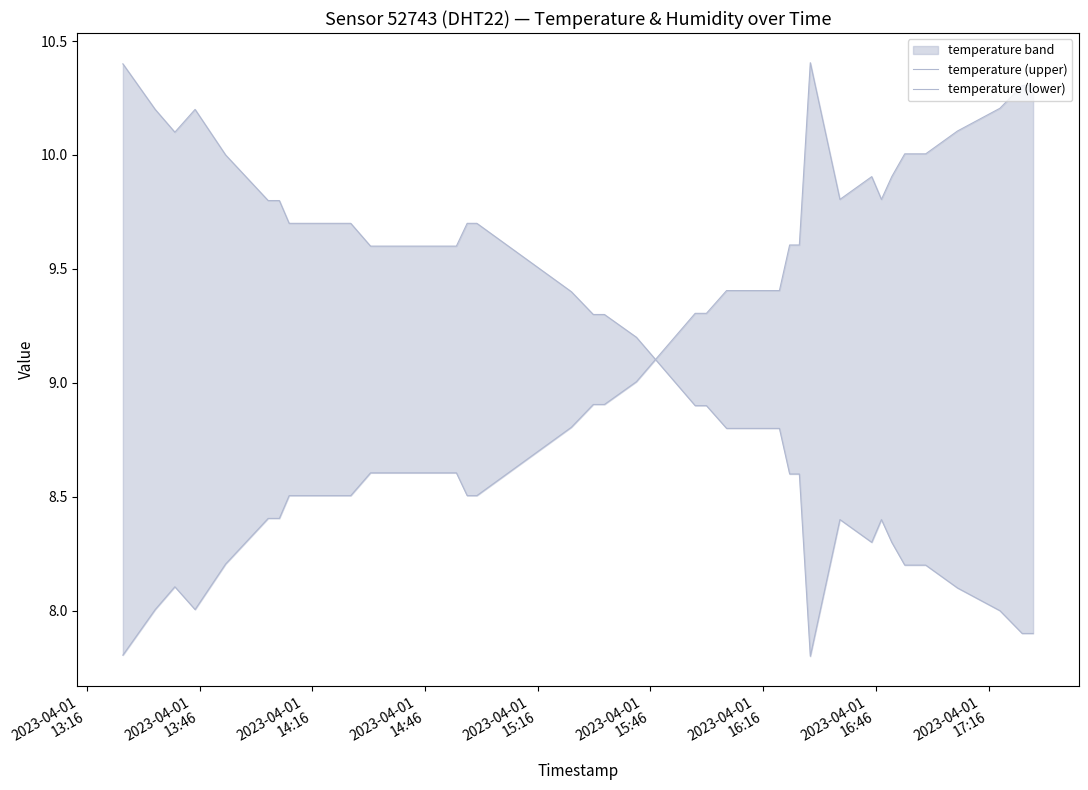

True or false: temperature (lower) has more than 2 points higher than both neighbors.

True